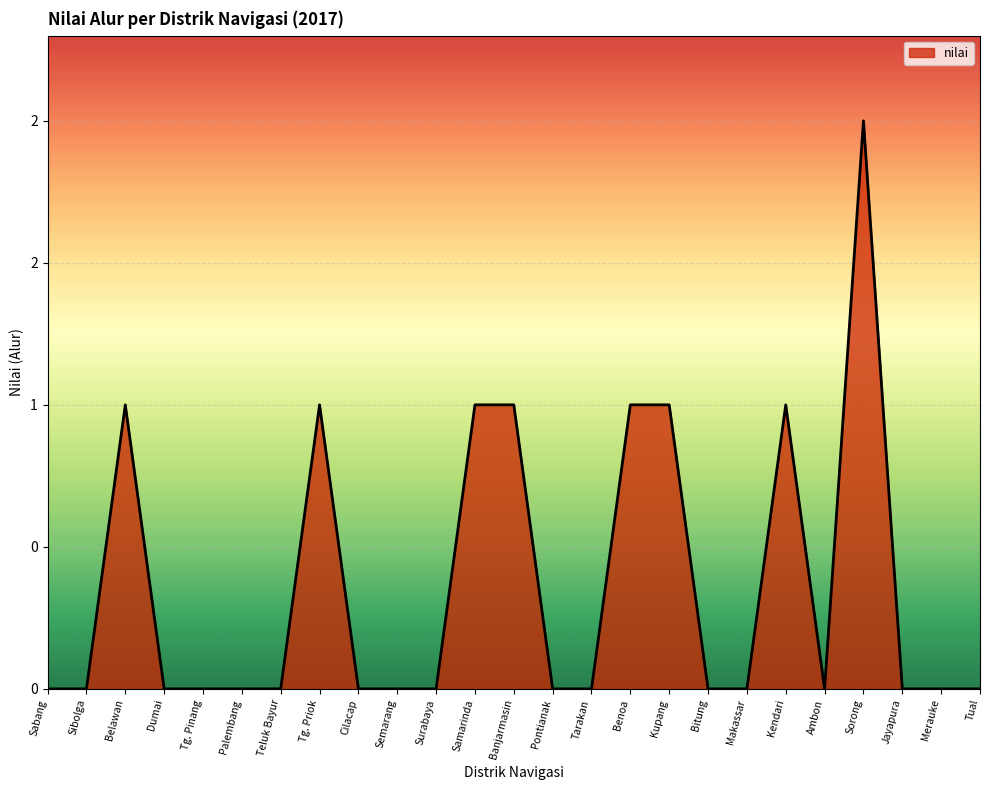

Which label corresponds to the largest value in the chart?

Sorong